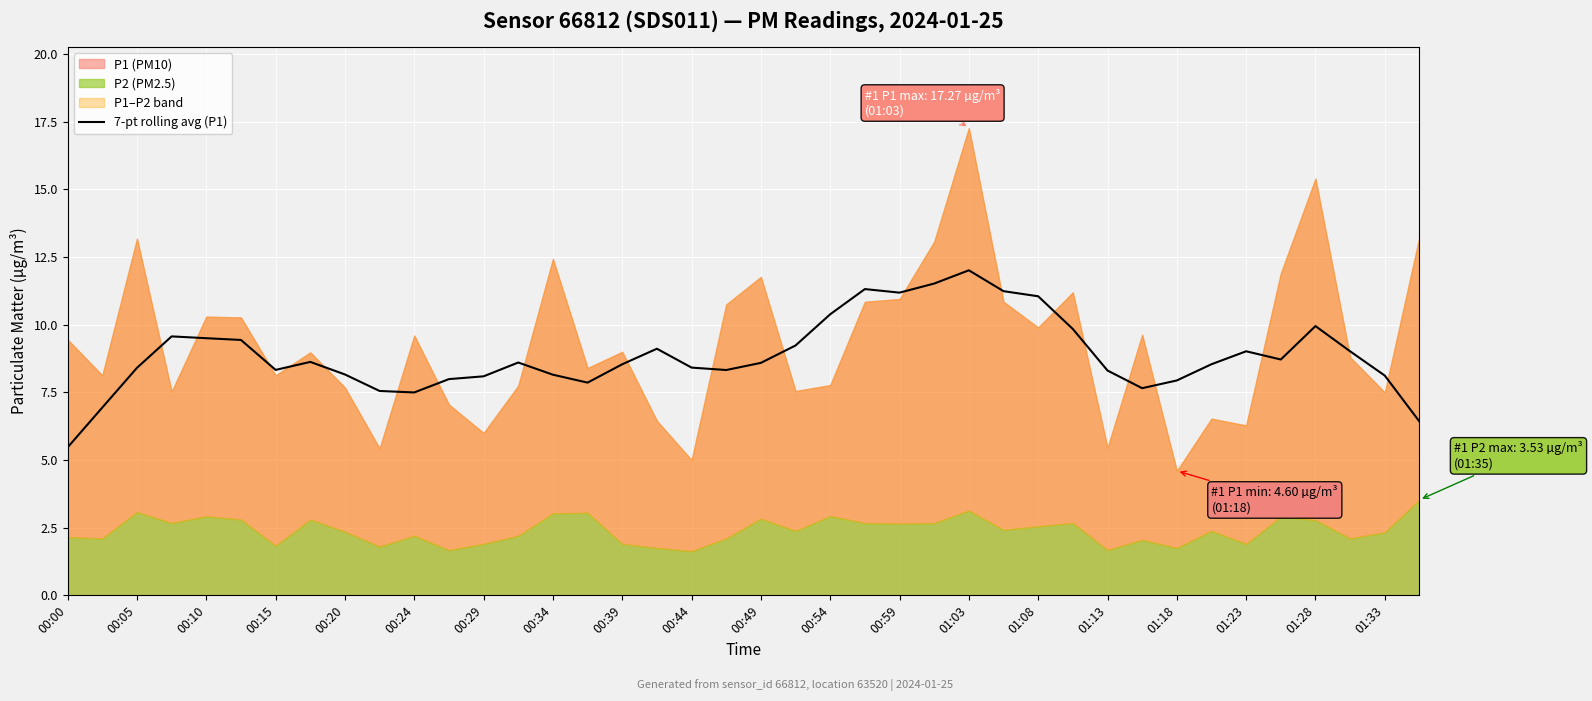

What is the highest value of the 7-pt rolling avg (P1) series?

12.0